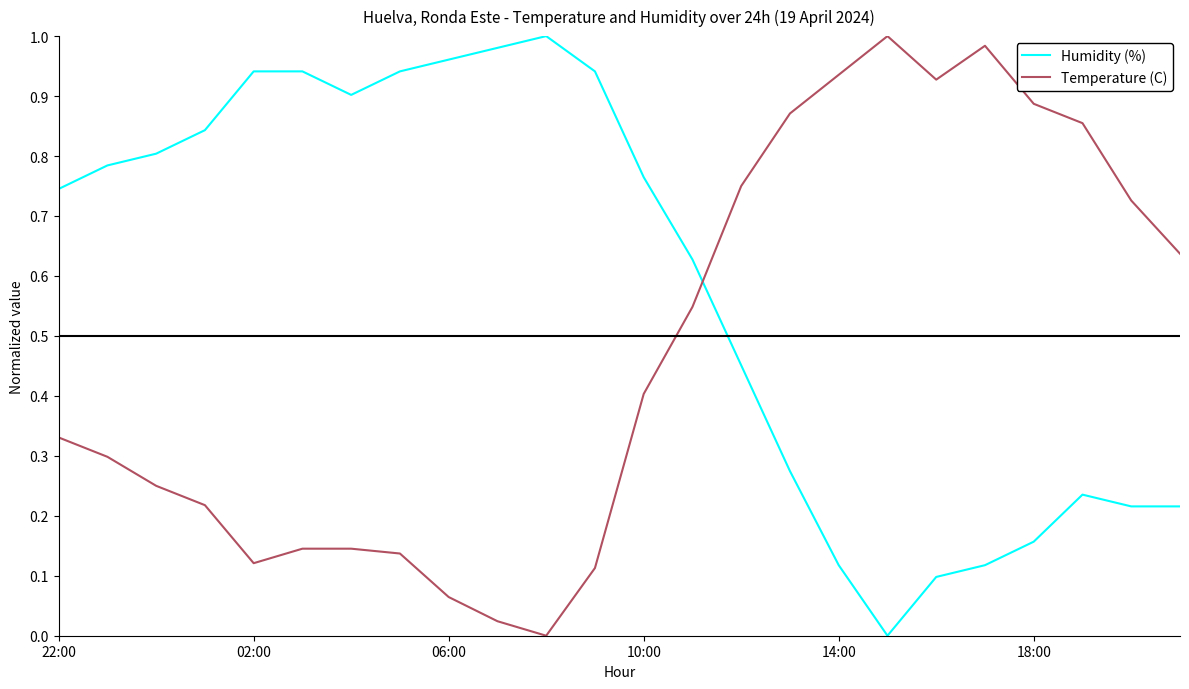

How many times do Humidity (%) and Temperature (C) cross each other?

1